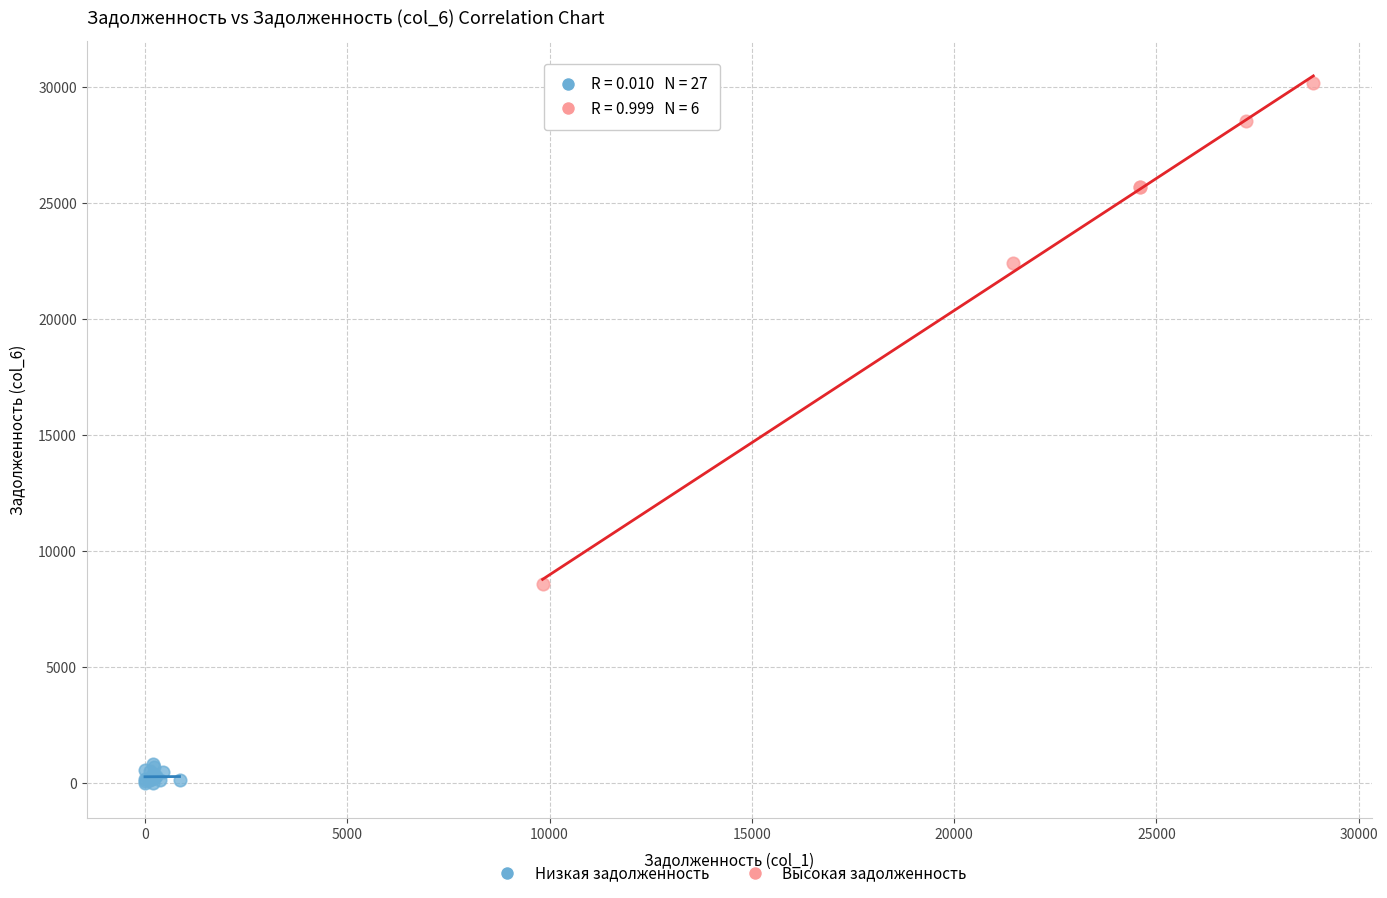

Which series contains the lowest Y value?

Низкая задолженность